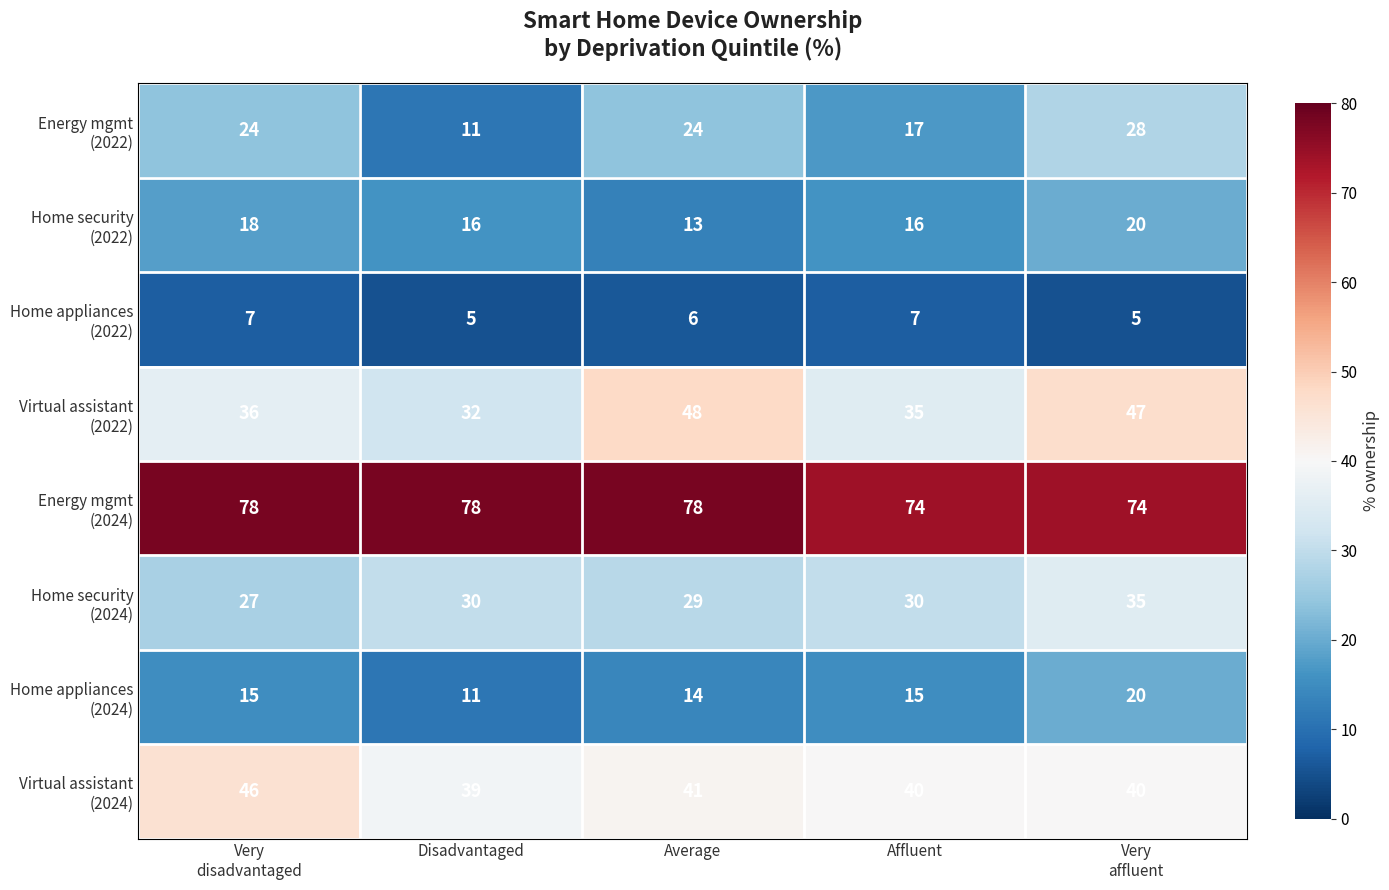

How many categories are shown in the chart?

5